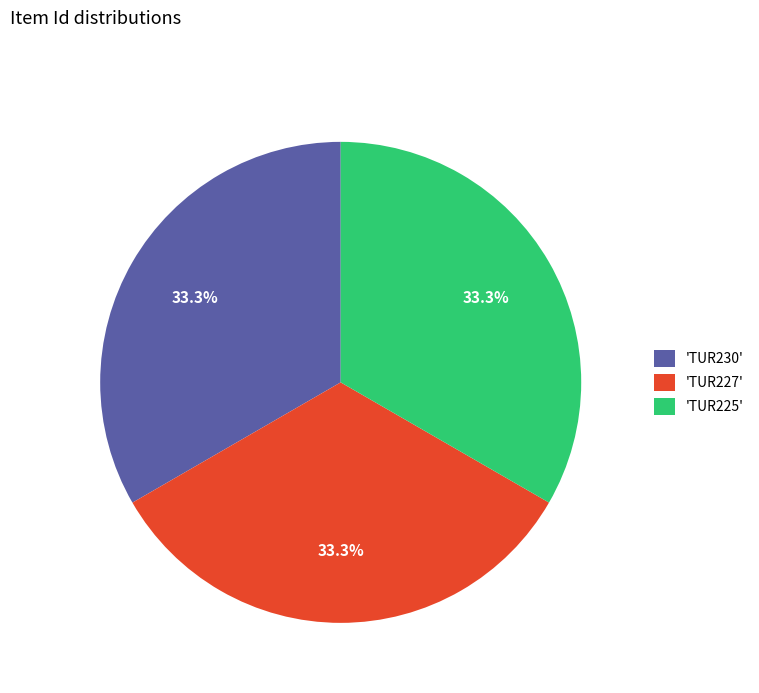

How many segments does this pie chart have?

3